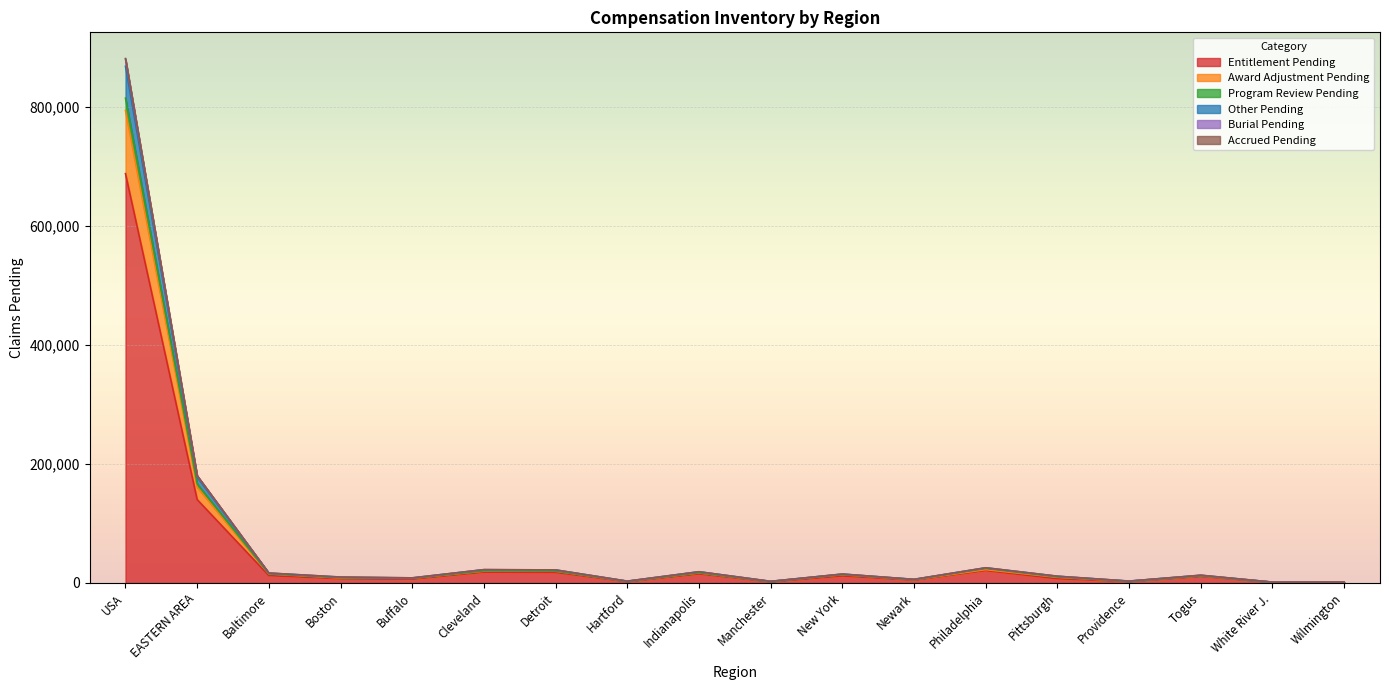

How many values in the Entitlement Pending series are below 10862?

9